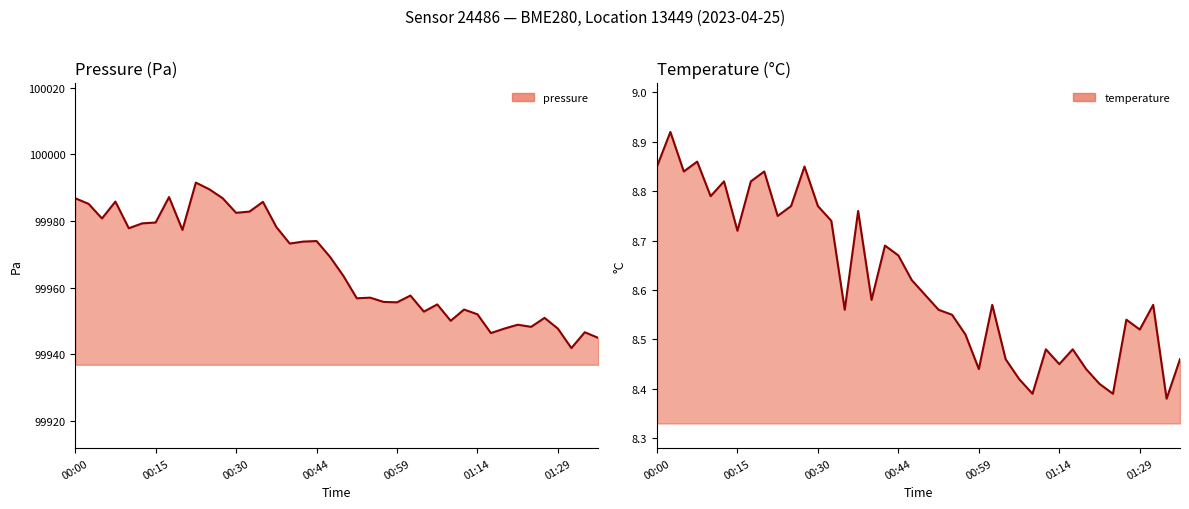

What is the total value across all series at 28?

99958.5